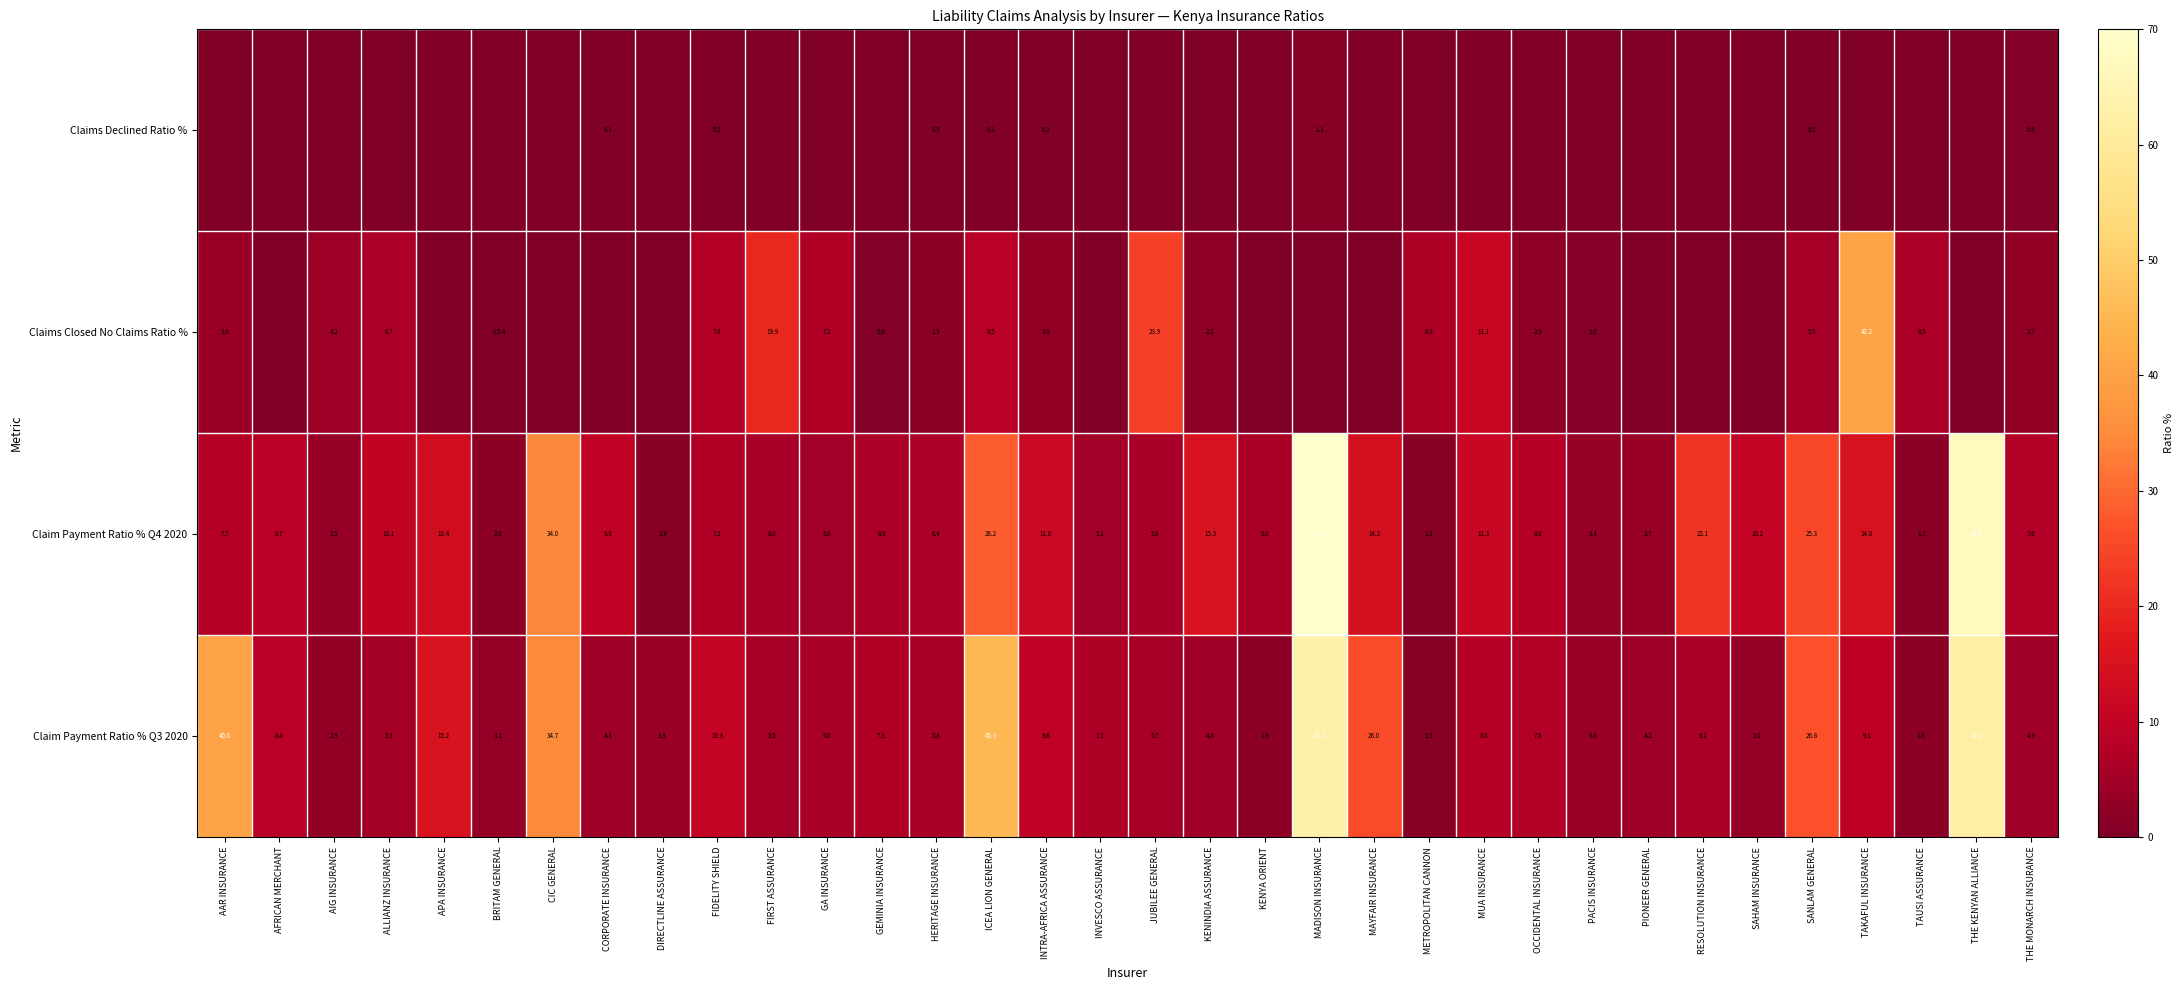

What is the total value across all series at FIRST ASSURANCE?

31.4